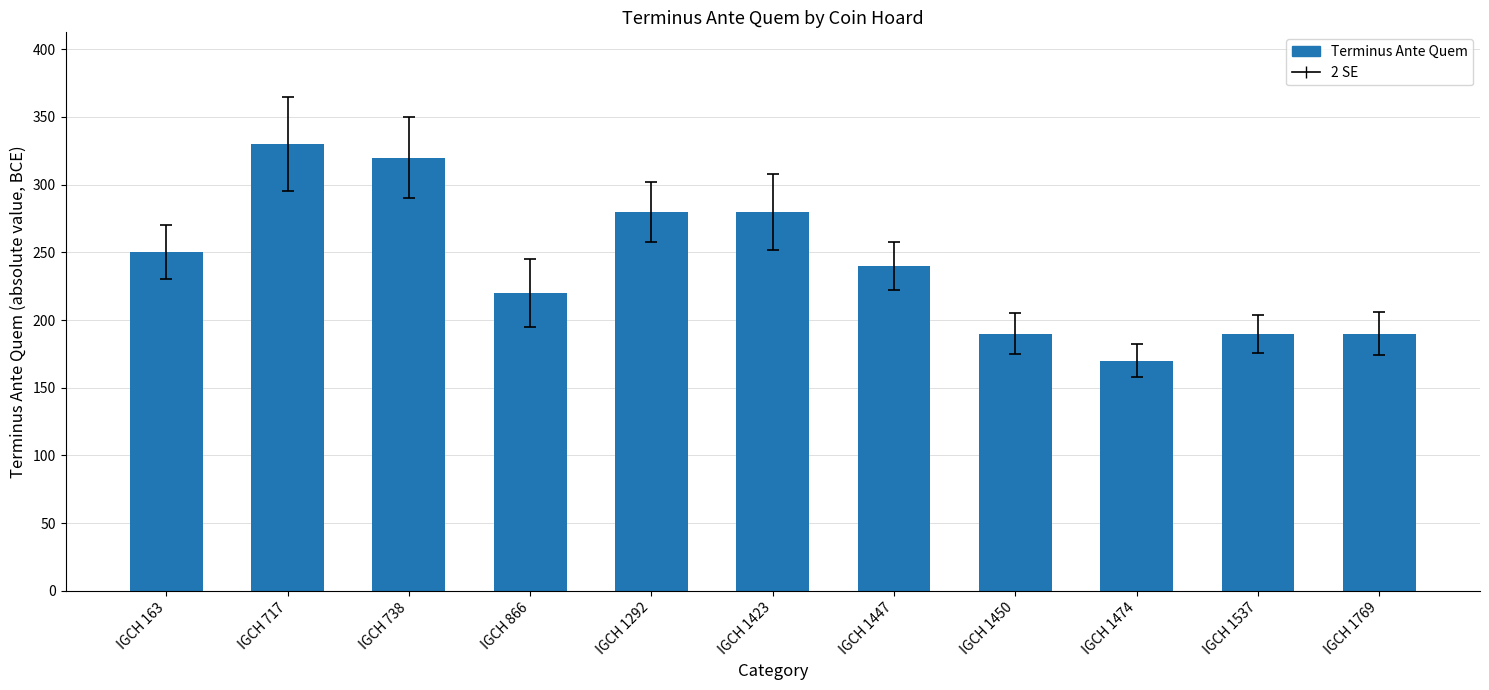

Which label corresponds to the smallest value in the chart?

IGCH 1474